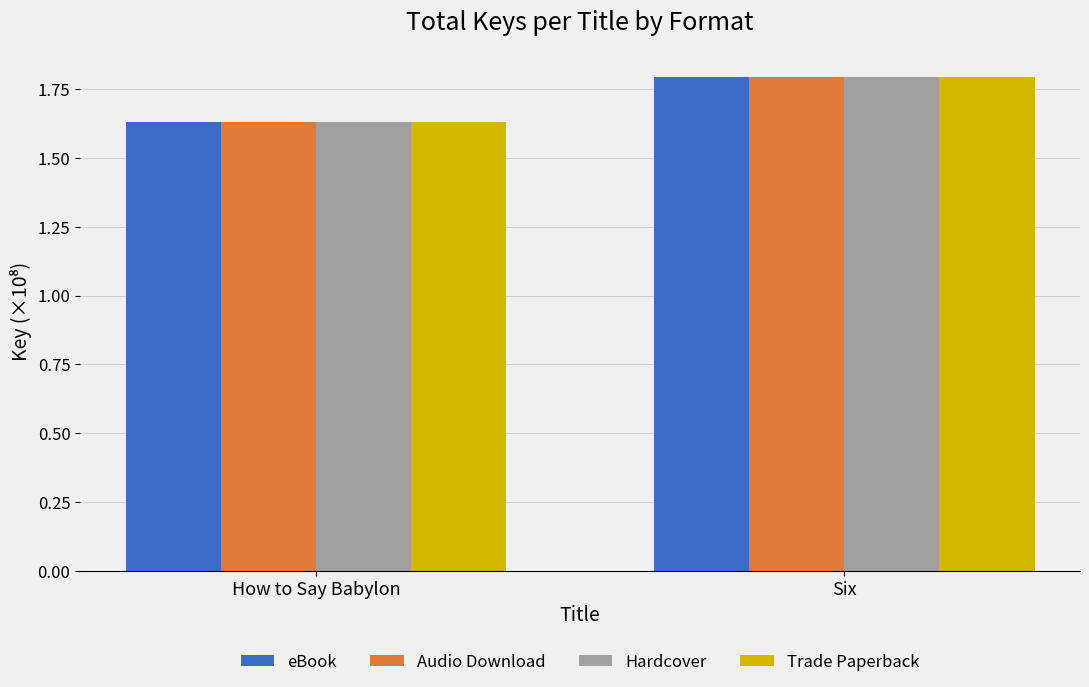

What is the difference between the Audio Download values at Six and How to Say Babylon?

0.2